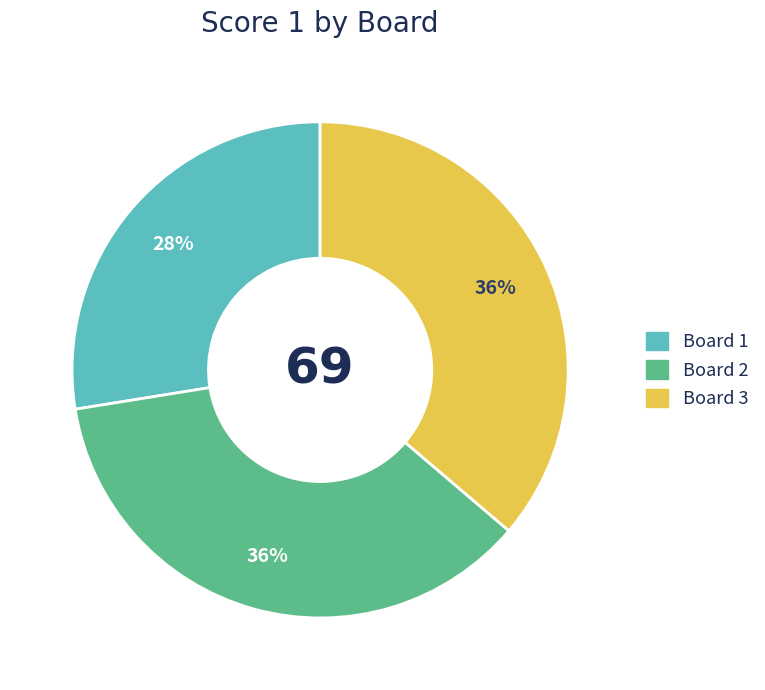

Is it true that Board 1 is 28% of the pie?

True